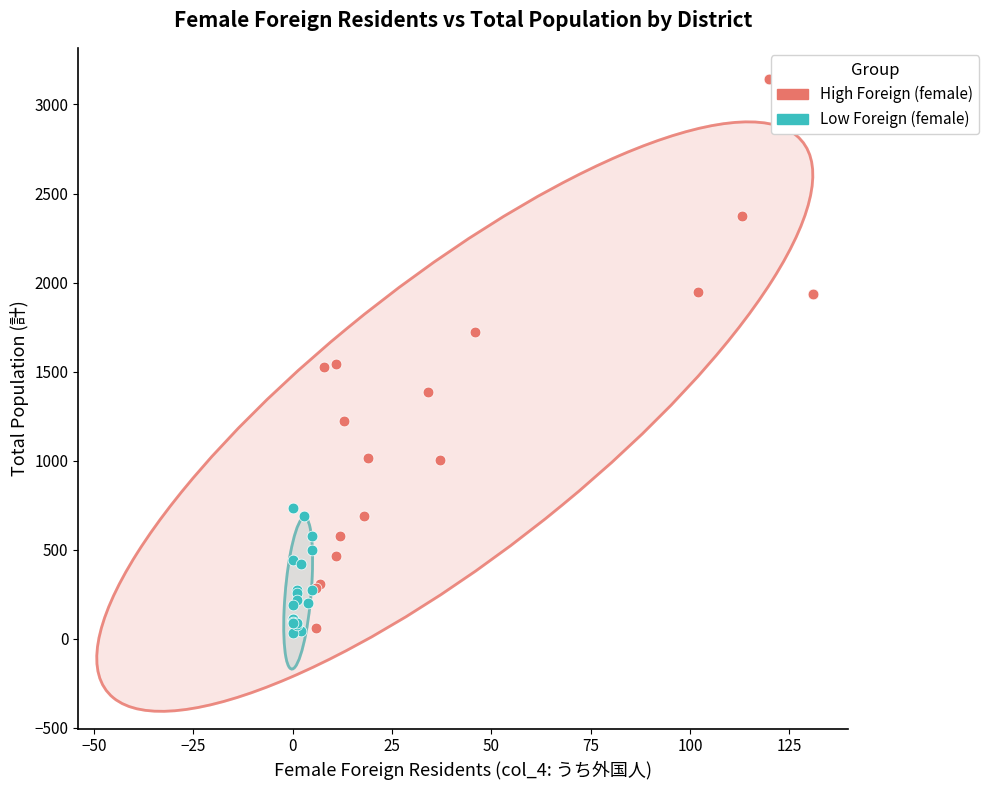

Which series contains the highest Y value?

High Foreign (female)